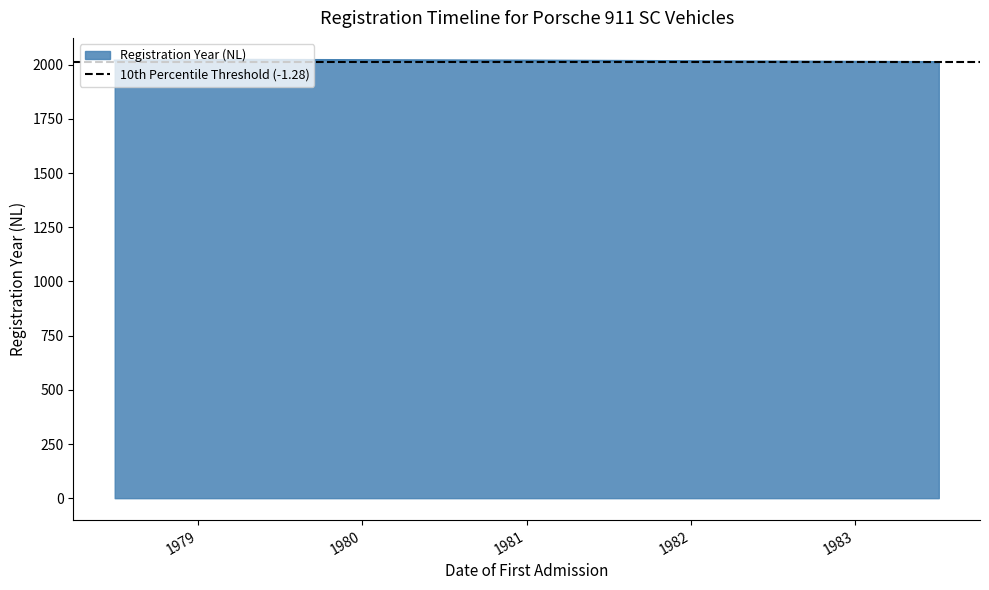

Approximately how many times larger is the value at 19790413 compared to 19830706?

1.0